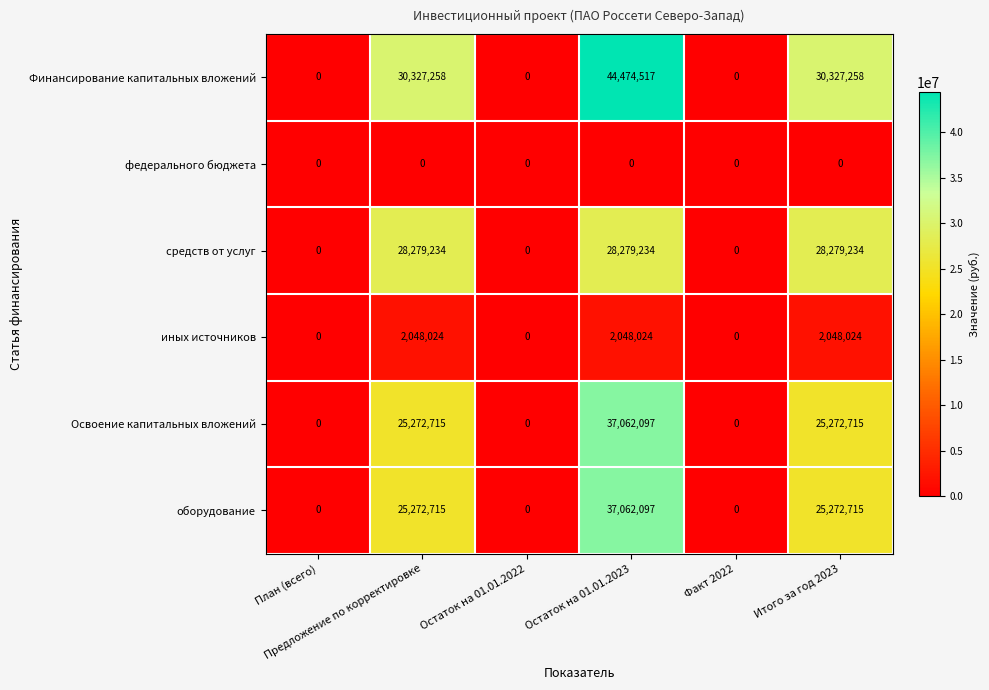

Which series has the largest total across all categories?

Финансирование капитальных вложений